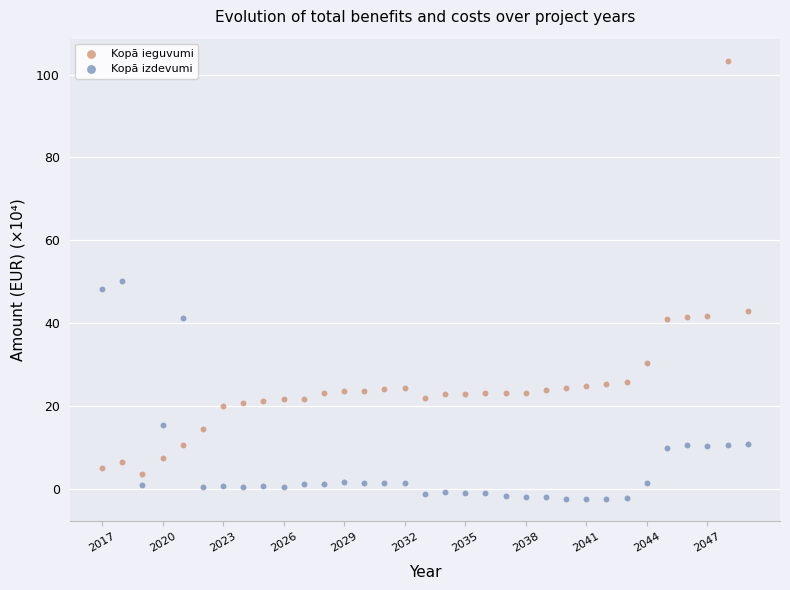

Which series contains the lowest Y value?

Kopā izdevumi